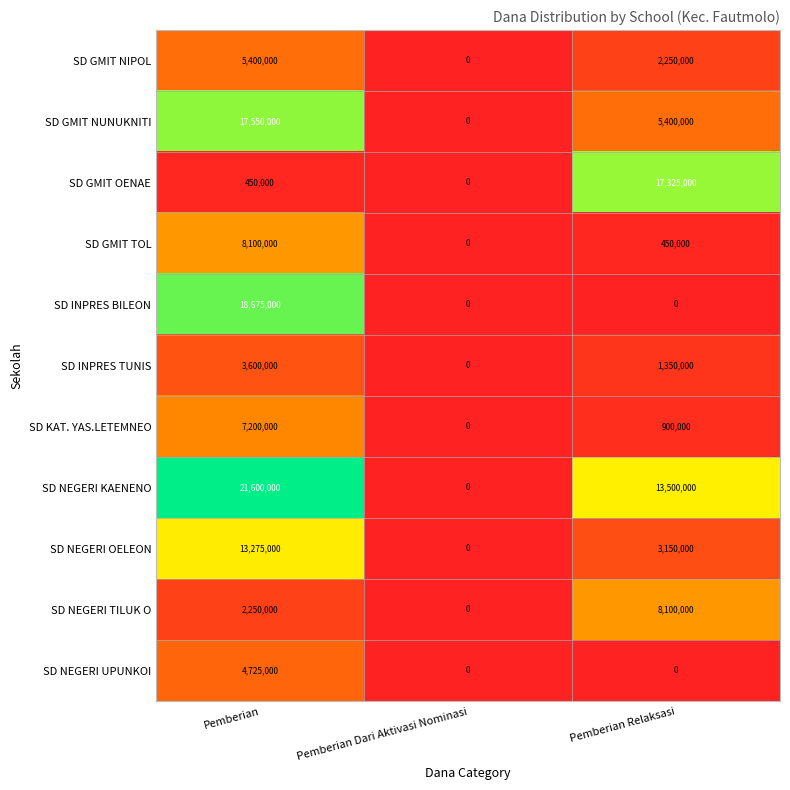

How many positive values does the SD GMIT TOL series have?

2